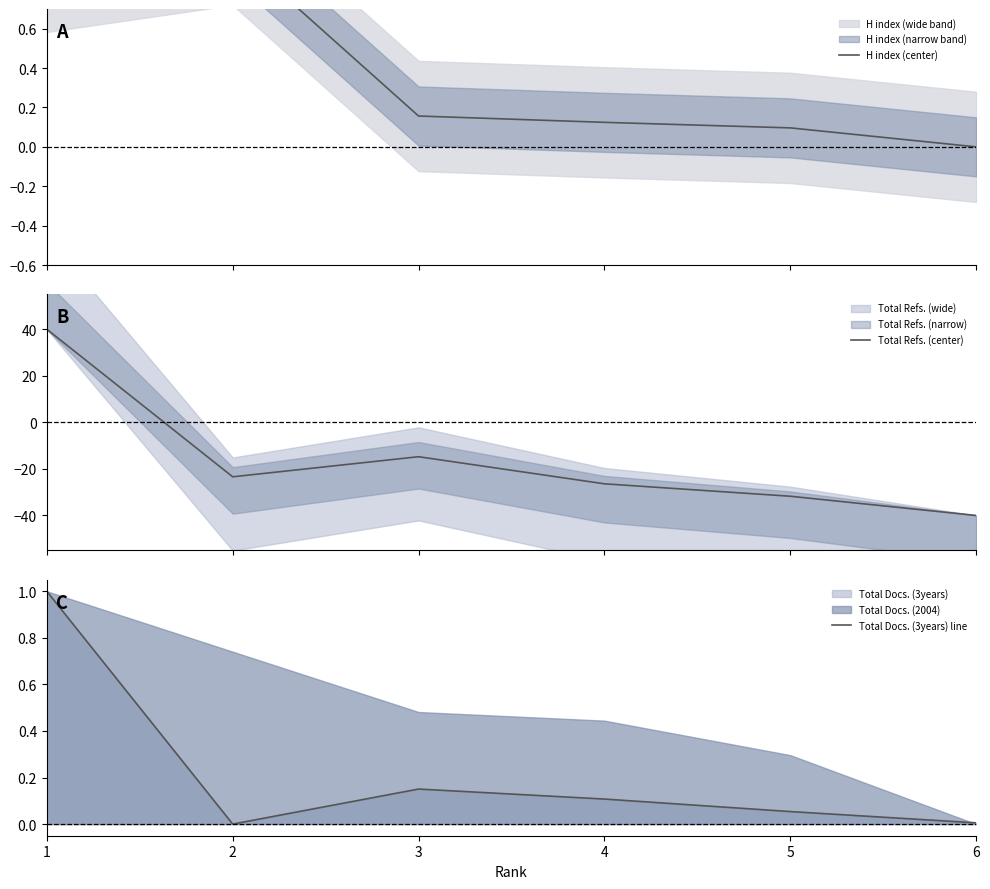

Reading left to right, extract all data points from this chart.

H index (center): 1=0.9	2=1.0	3=0.2	4=0.1	5=0.1	6=0.0
Total Refs. (center): 1=40.0	2=-23.4	3=-14.8	4=-26.4	5=-31.7	6=-40.0
Total Docs. (3years) line: 1=1.0	2=0.0	3=0.2	4=0.1	5=0.1	6=0.0